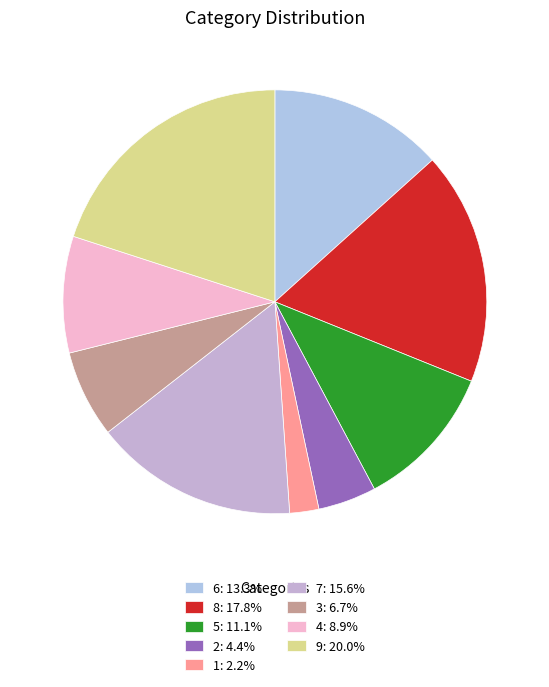

True or false: 8 accounts for 25% of the total.

False